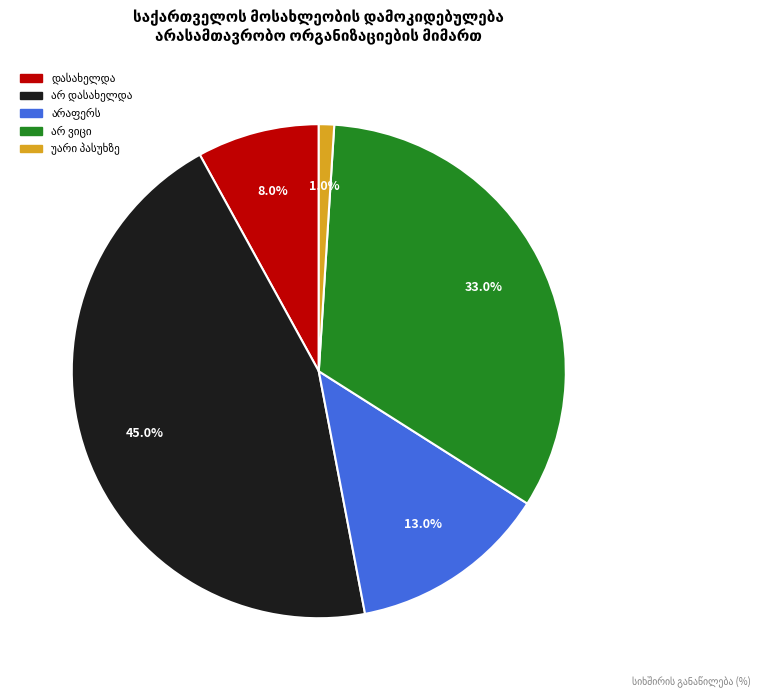

Is there any slice that represents more than half of the pie?

No